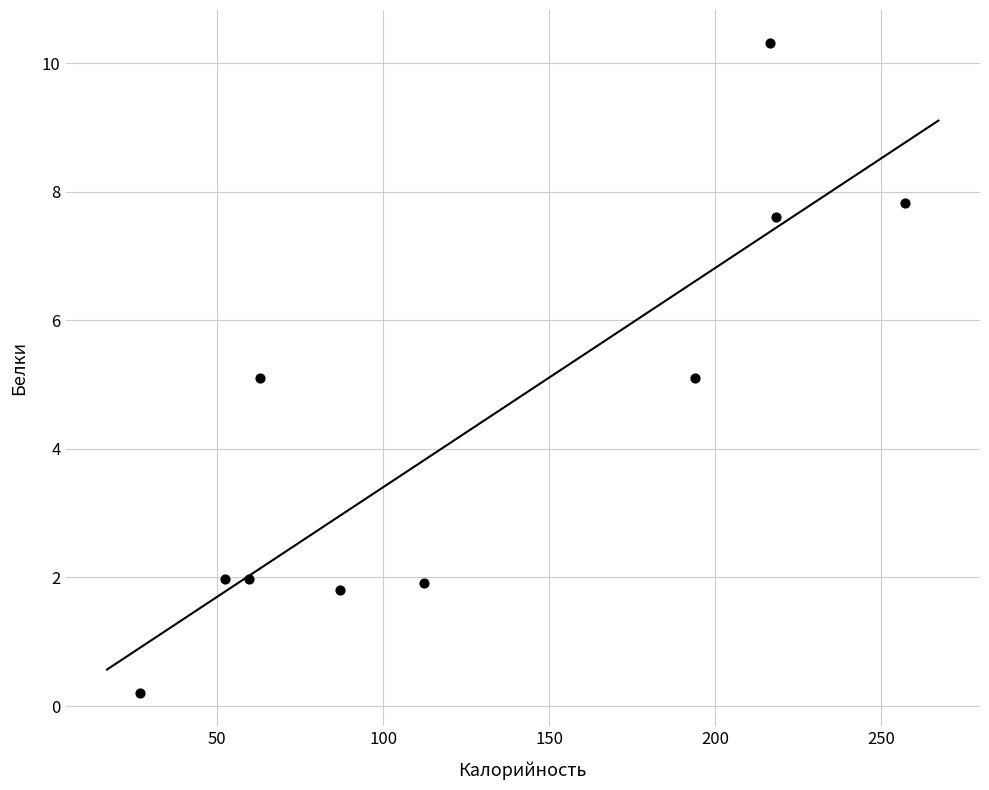

What is the range of X values (max minus min)?

230.5